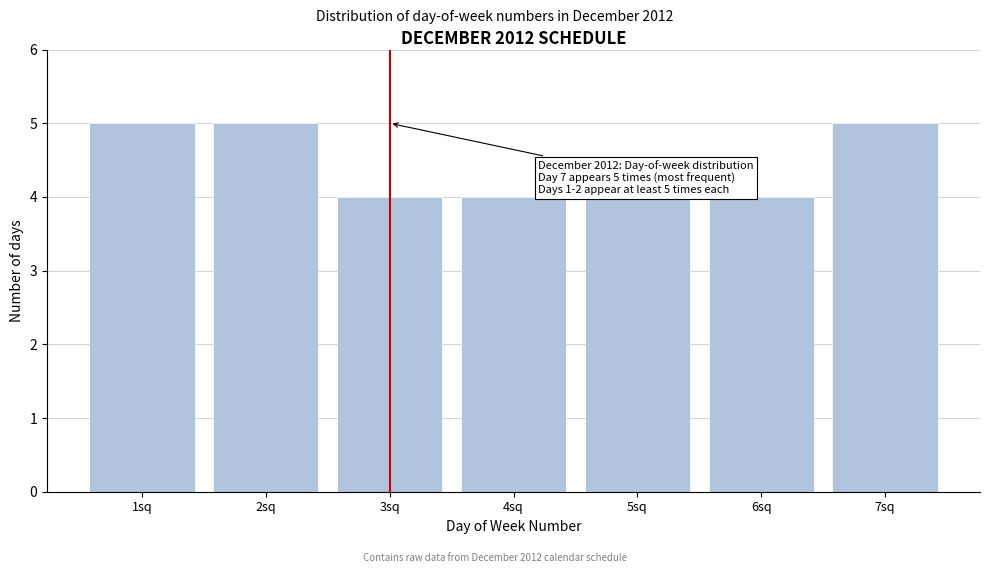

Reading left to right, what are all the values shown in this chart?

5	5	4	4	4	4	5